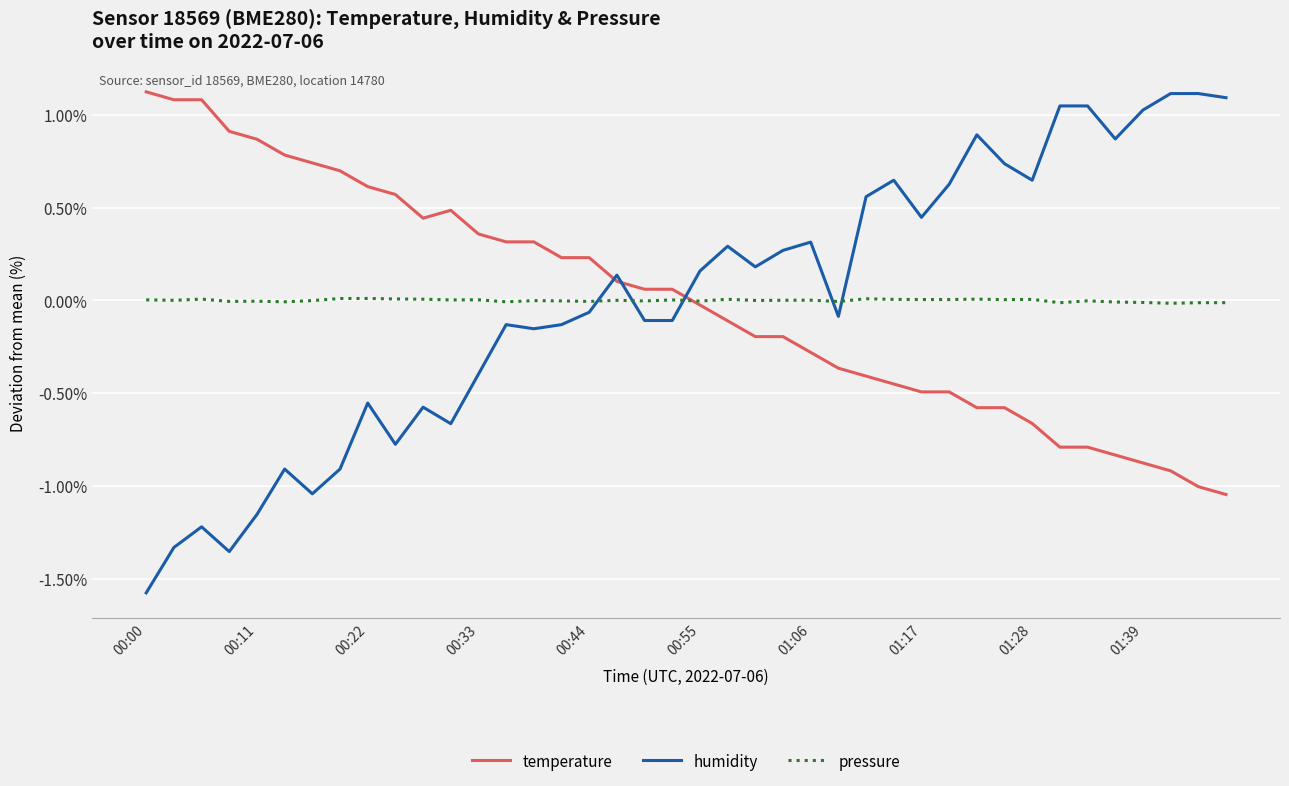

How many intersections are there between temperature and humidity?

3